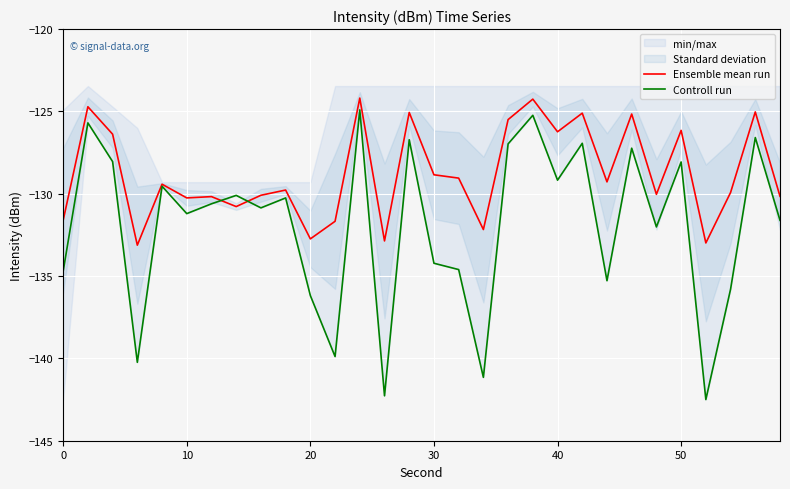

What is the lowest value of the Ensemble mean run series?

-133.1